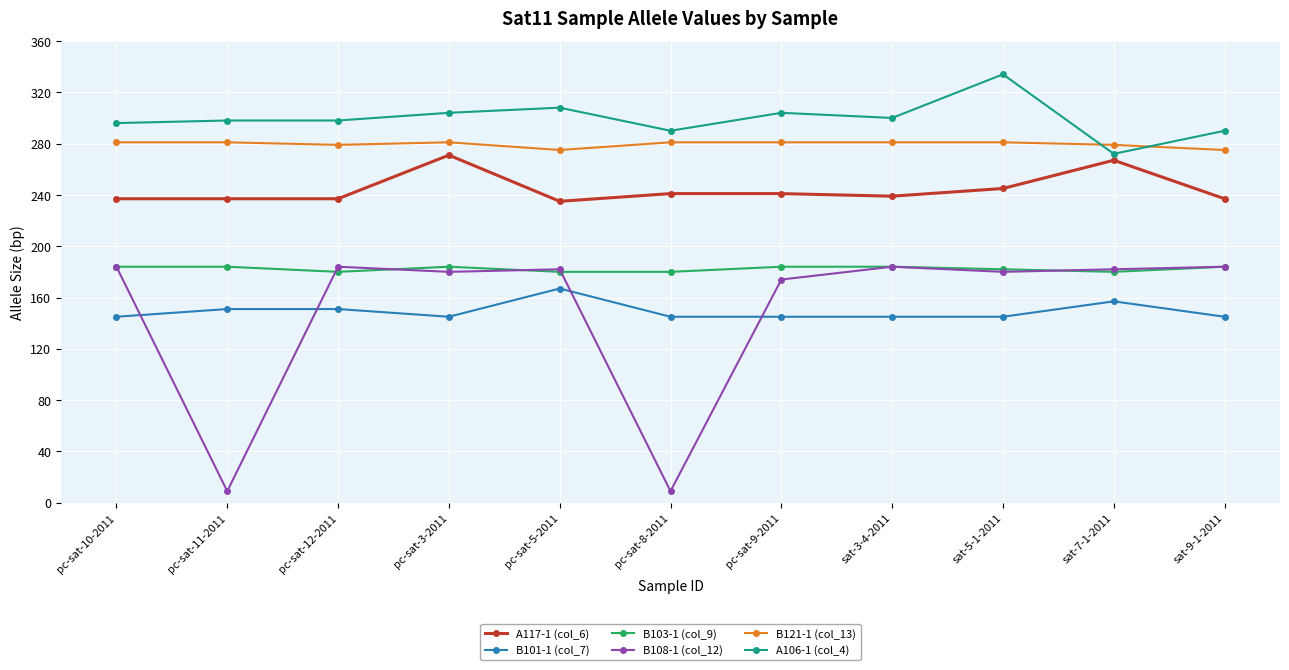

What is the value of the B108-1 (col_12) point at the 4th from the left?

180